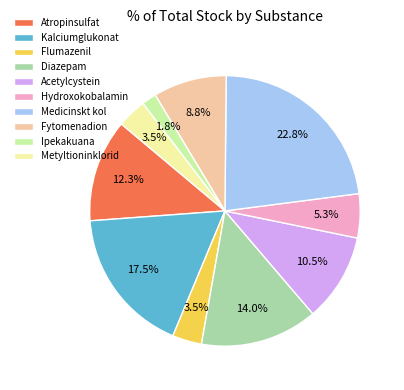

What percentage is the Medicinskt kol slice, to the nearest percent?

23%